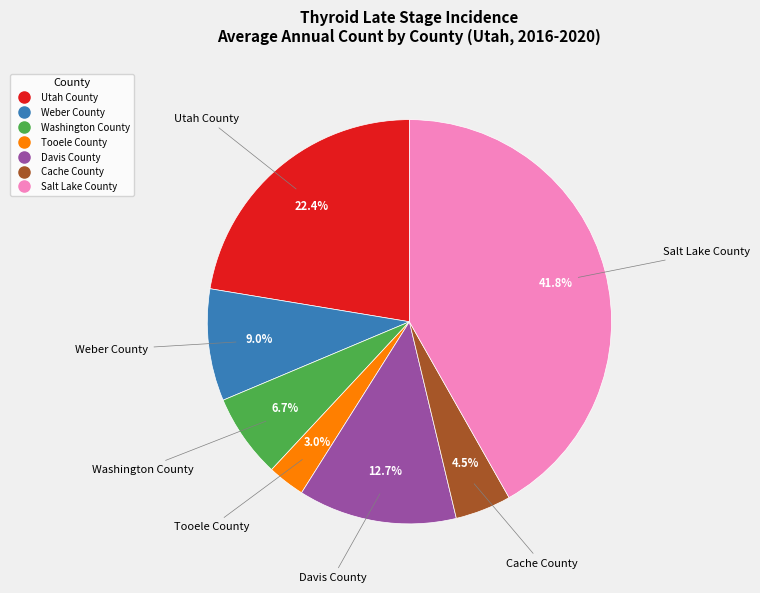

What is the ratio of the value at Salt Lake County to the value at Utah County?

1.9